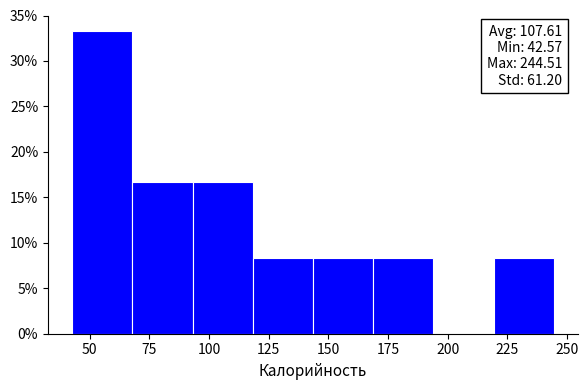

Which range on the x-axis has the tallest bar?

45 to 70